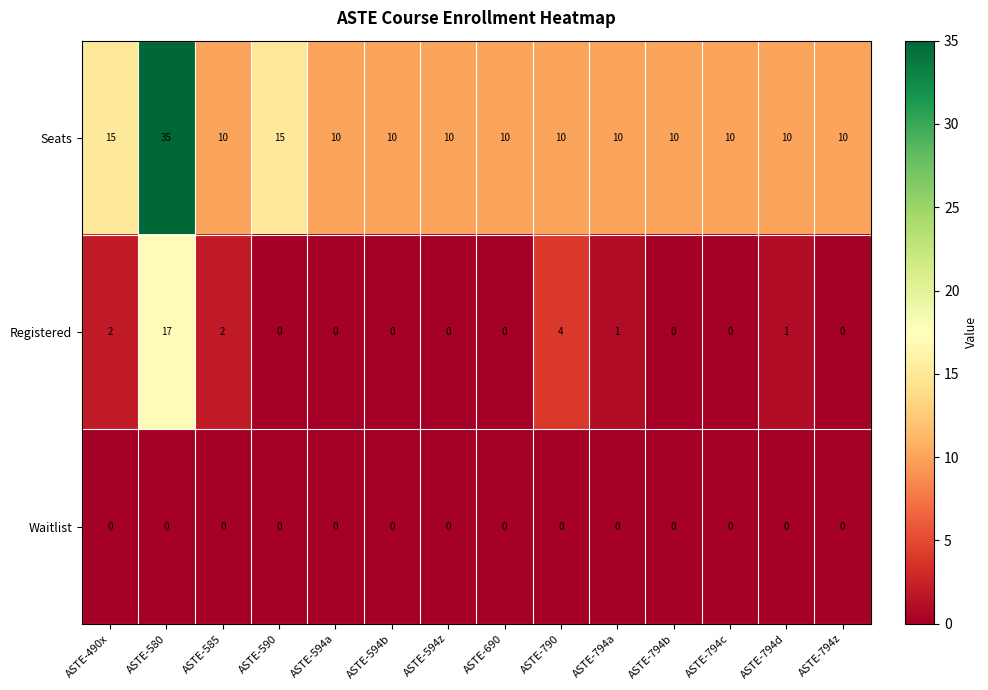

Is the value of Registered at ASTE-594z greater than the value of Seats at ASTE-790?

No